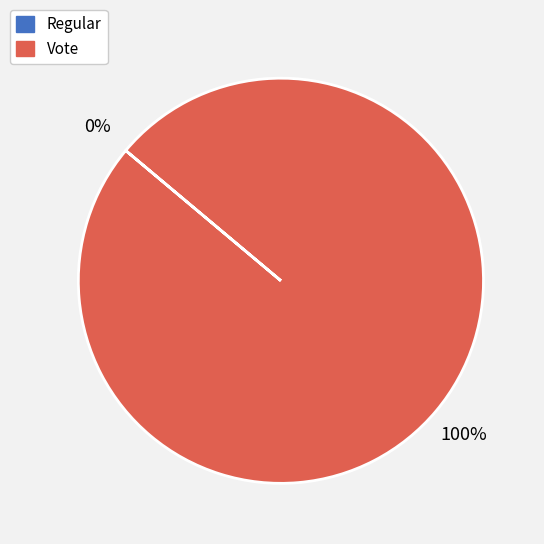

Which slice is the largest?

Vote